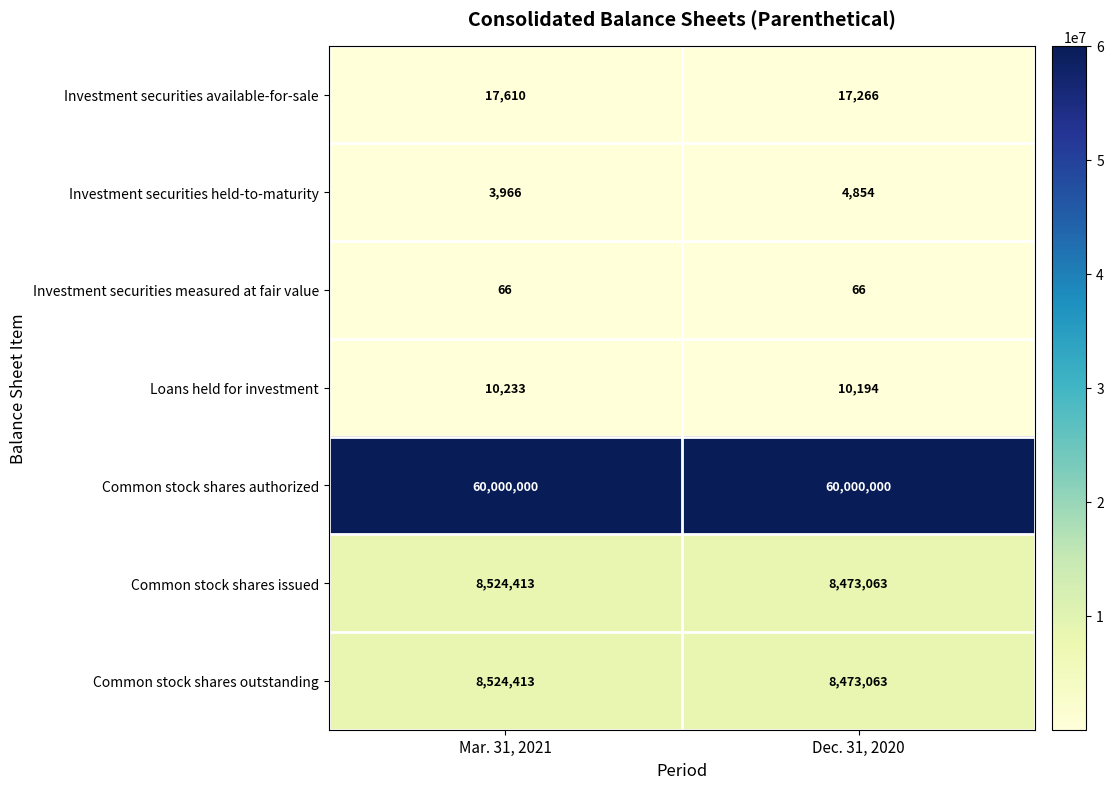

Is it true that Common stock shares outstanding equals 8524413 at Mar. 31, 2021?

True